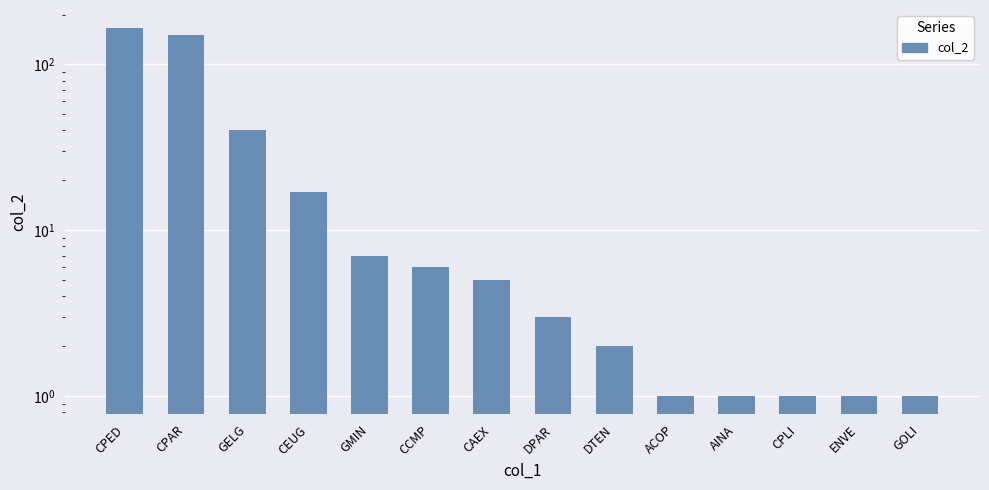

List the labels in order of value, largest first.

CPED, CPAR, GELG, CEUG, GMIN, CCMP, CAEX, DPAR, DTEN, ACOP, AINA, CPLI, ENVE, GOLI